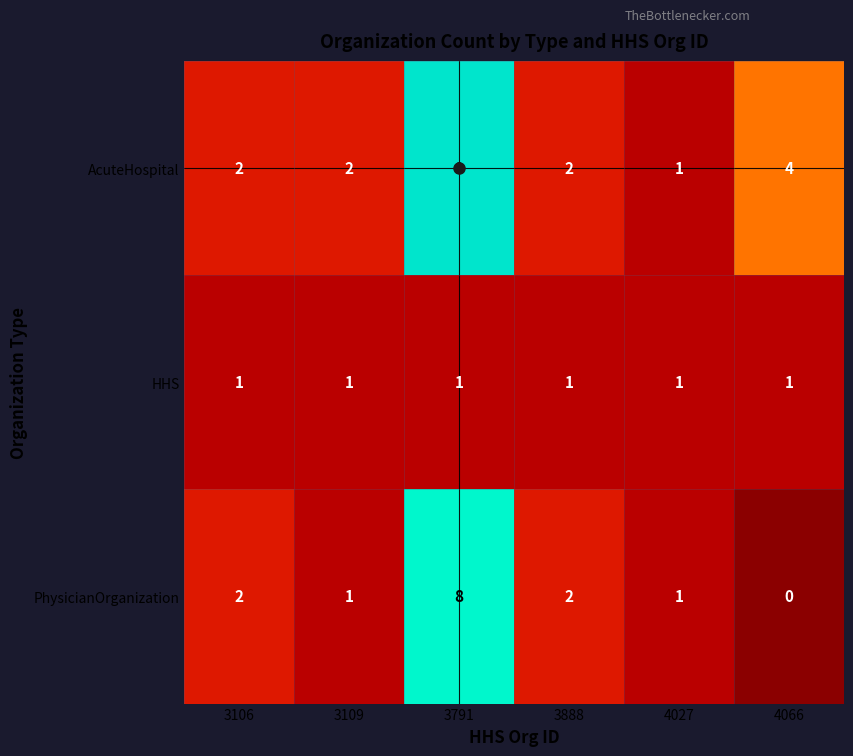

Count the number of data series in this chart.

3